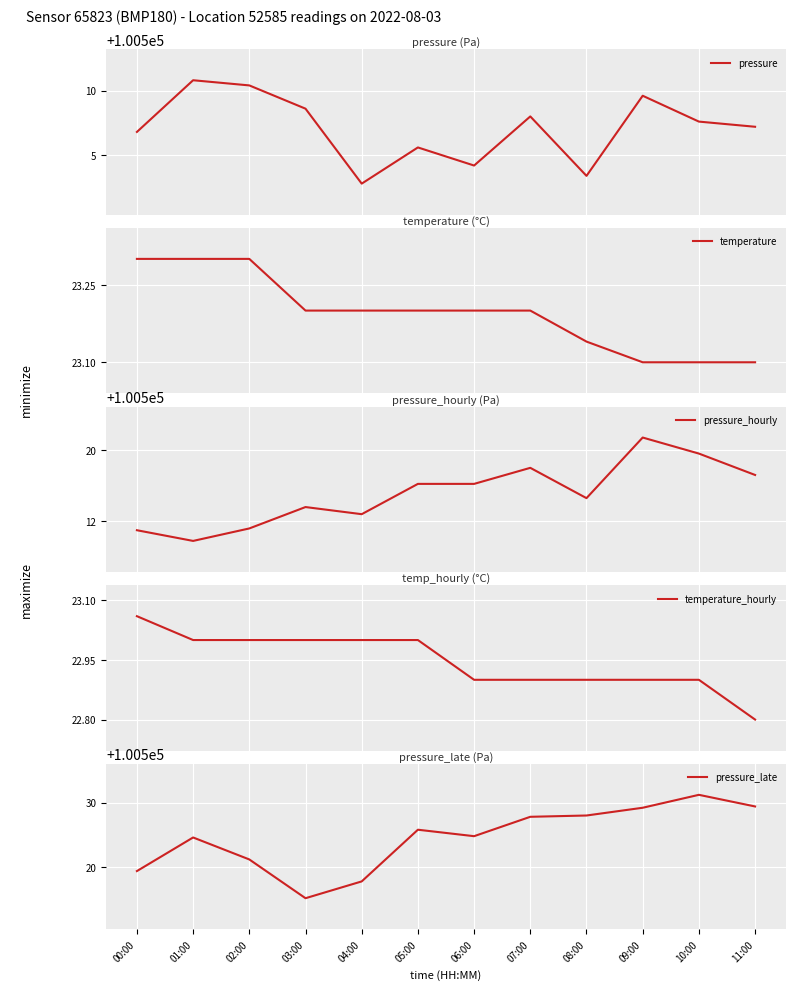

Reading left to right, list all the values displayed in this chart.

pressure: 100506.8	100510.8	100510.4	100508.6	100502.8	100505.6	100504.2	100508.0	100503.4	100509.6	100507.6	100507.2
temperature: 23.3	23.3	23.3	23.2	23.2	23.2	23.2	23.2	23.1	23.1	23.1	23.1
pressure_hourly: 100511.0	100509.8	100511.2	100513.6	100512.8	100516.2	100516.2	100518.0	100514.6	100521.4	100519.6	100517.2
temperature_hourly: 23.1	23.0	23.0	23.0	23.0	23.0	22.9	22.9	22.9	22.9	22.9	22.8
pressure_late: 100519.4	100524.6	100521.2	100515.2	100517.8	100525.8	100524.8	100527.8	100528.0	100529.2	100531.2	100529.4